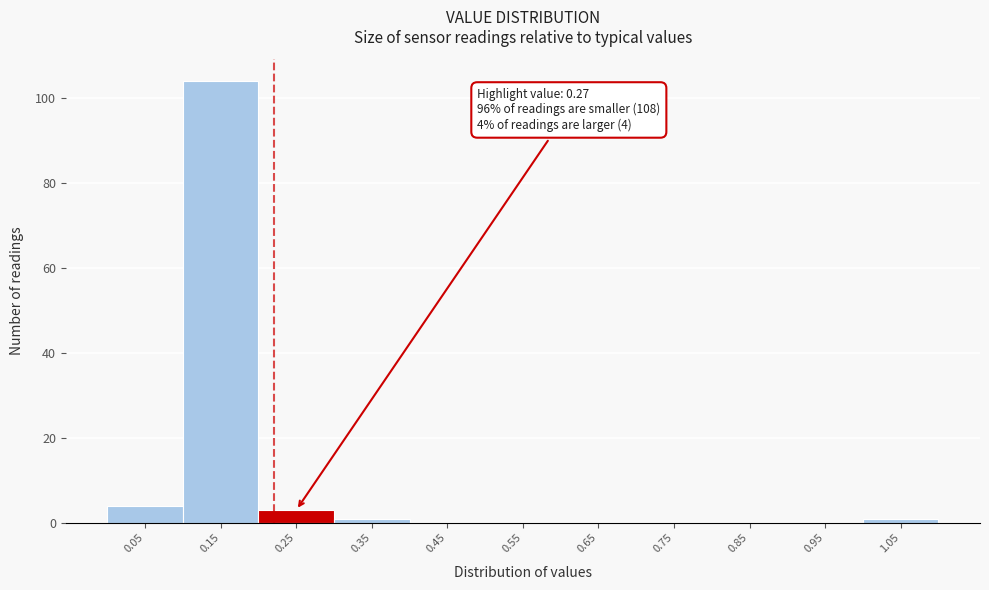

Reading left to right, transcribe all the data shown in this chart.

0.05=4	0.15=104	0.25=3	0.35=1	0.45=0	0.55=0	0.65=0	0.75=0	0.85=0	0.95=0	1.05=1